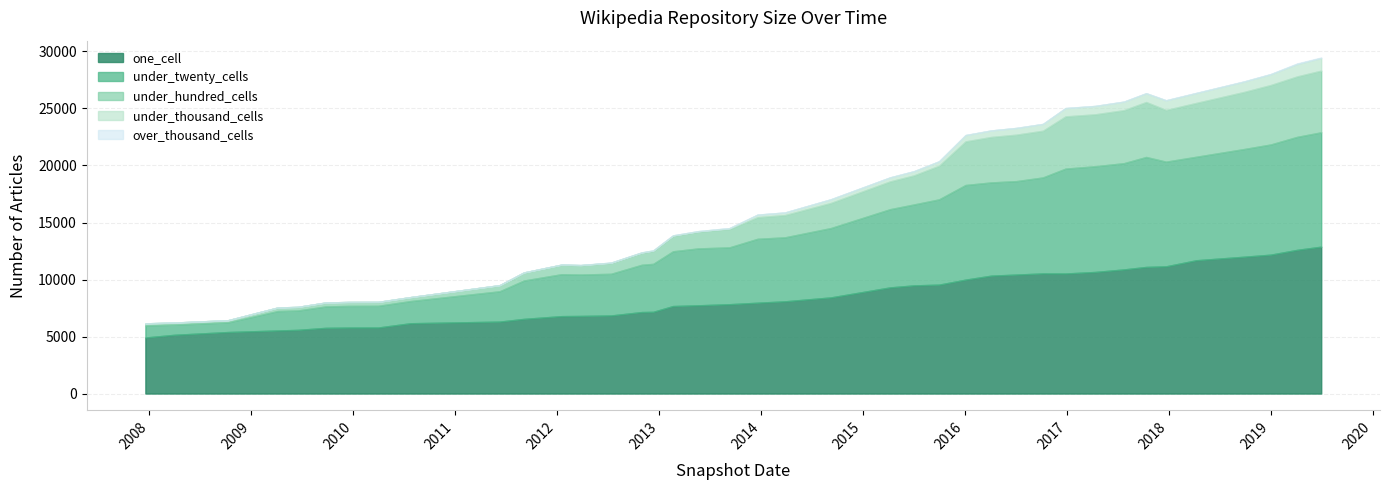

True or false: under_hundred_cells has a value of 45 at 2008-04-01.

False